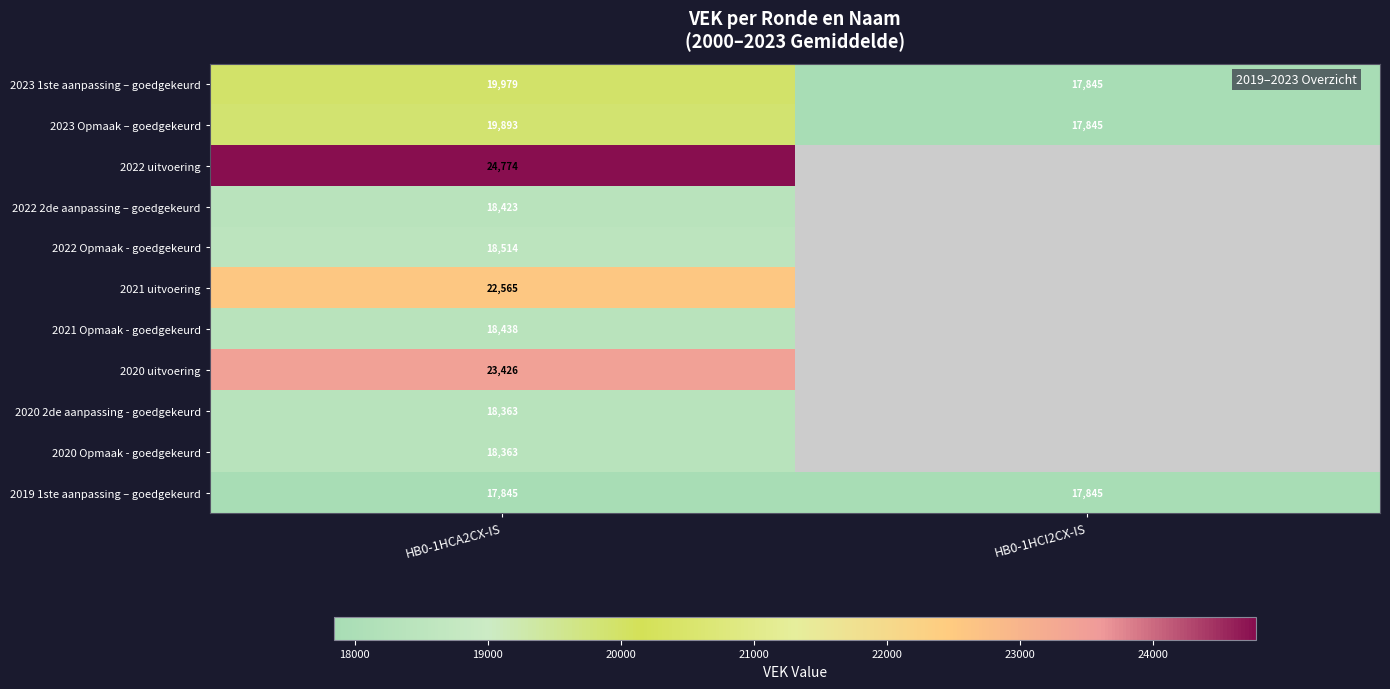

Count the number of categories in the chart.

2